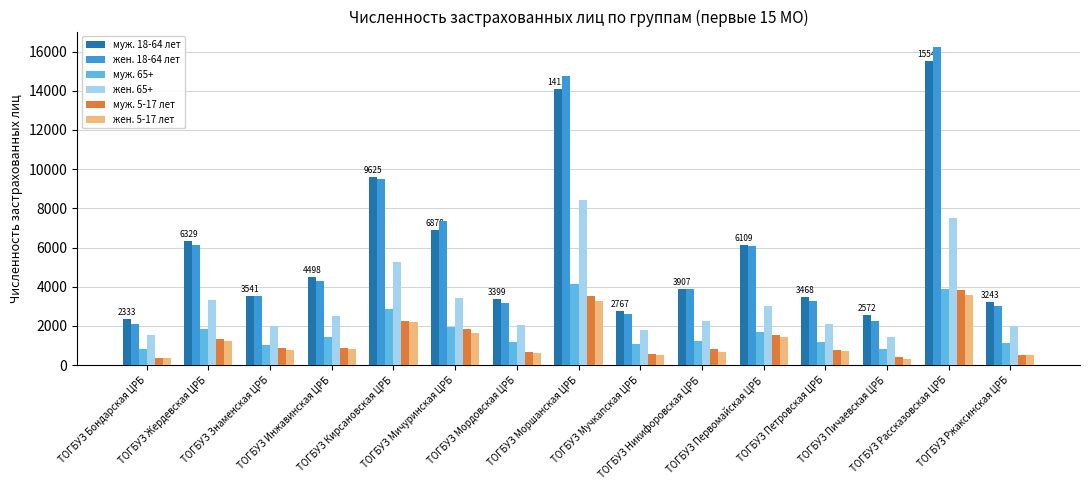

Where does the муж. 65+ series first go above 1243?

ТОГБУЗ Жердевская ЦРБ